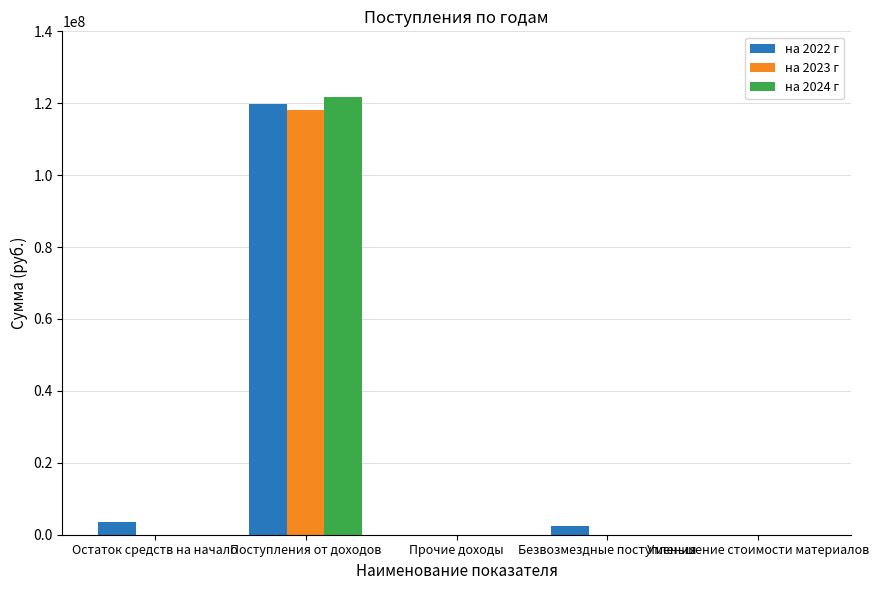

What is the total value across all series at Уменьшение стоимости материалов?

7840.0